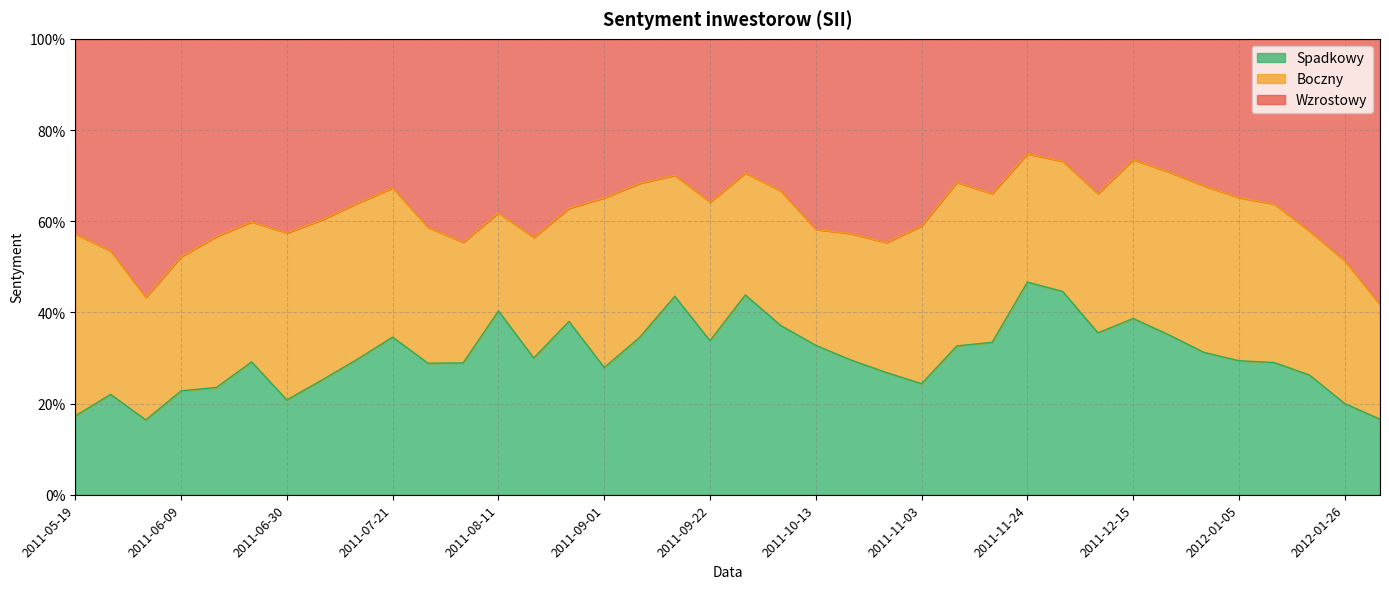

What is the value of the Spadkowy point at the 6th from the left?

0.3